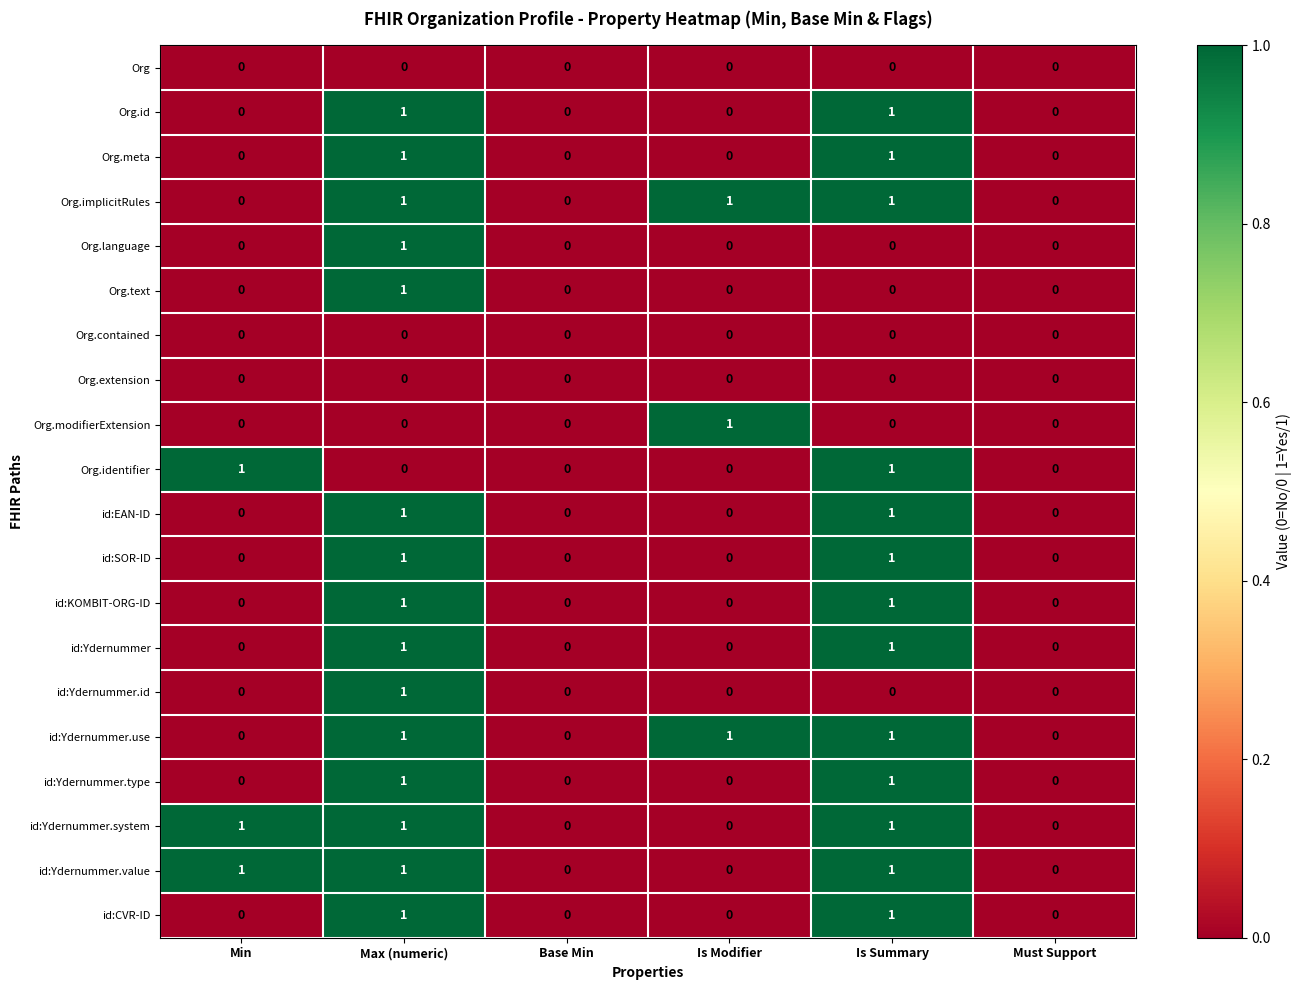

Count the id:Ydernummer values in the range 0 to 1.

6